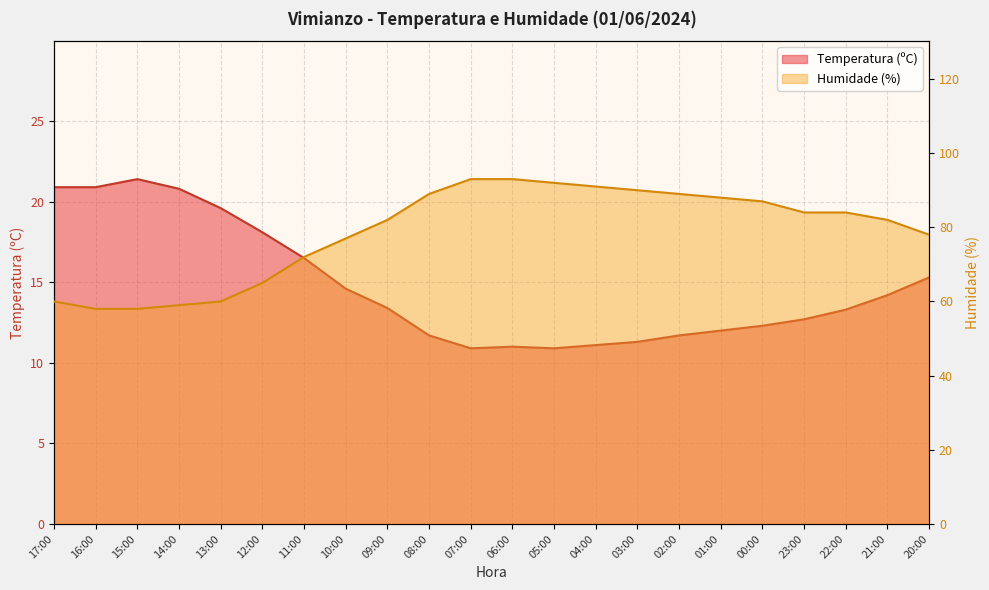

Reading left to right, what are all the values shown in this chart?

Temperatura (ºC): 17:00=20.9	16:00=20.9	15:00=21.4	14:00=20.8	13:00=19.6	12:00=18.1	11:00=16.5	10:00=14.6	09:00=13.4	08:00=11.7	07:00=10.9	06:00=11.0	05:00=10.9	04:00=11.1	03:00=11.3	02:00=11.7	01:00=12.0	00:00=12.3	23:00=12.7	22:00=13.3	21:00=14.2	20:00=15.3
Humidade (%): 17:00=60.0	16:00=58.0	15:00=58.0	14:00=59.0	13:00=60.0	12:00=65.0	11:00=72.0	10:00=77.0	09:00=82.0	08:00=89.0	07:00=93.0	06:00=93.0	05:00=92.0	04:00=91.0	03:00=90.0	02:00=89.0	01:00=88.0	00:00=87.0	23:00=84.0	22:00=84.0	21:00=82.0	20:00=78.0